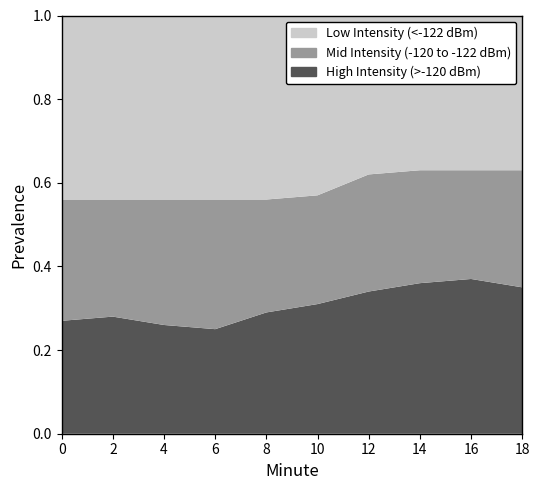

What are all the series names shown in the legend?

Low Intensity (<-122 dBm), Mid Intensity (-120 to -122 dBm), High Intensity (>-120 dBm)